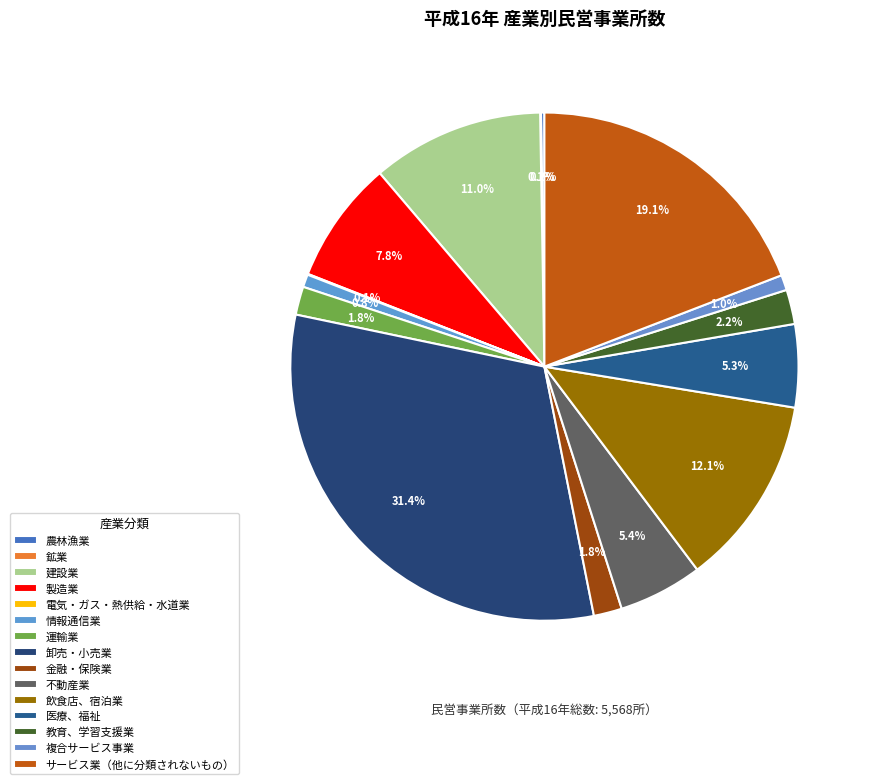

What is the ratio of the value at 教育、学習支援業 to the value at 農林漁業?

10.2